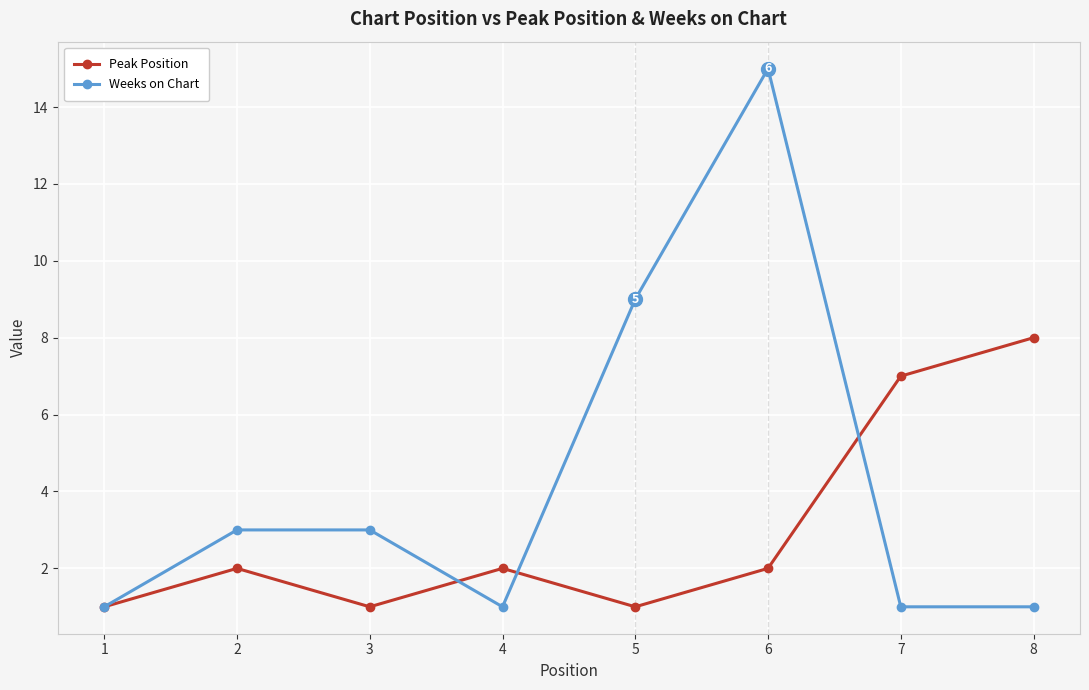

List the series in order of their peak value, lowest first.

Peak Position, Weeks on Chart